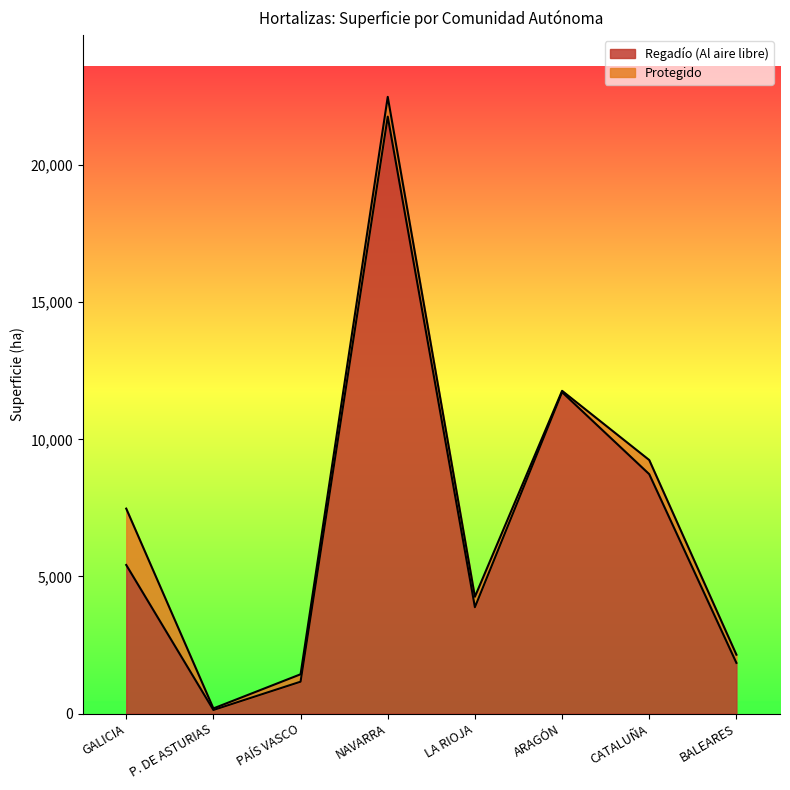

The chart shows a value of 11718 at ARAGÓN. True or false?

True